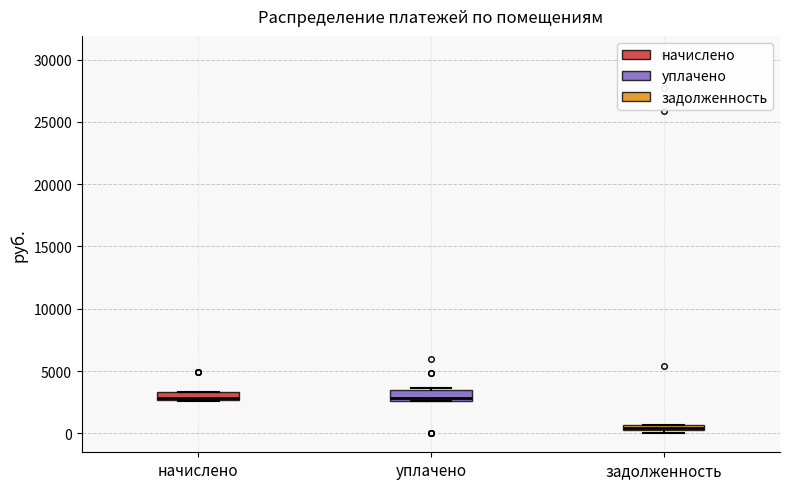

Where is the lower edge of the box for уплачено on the y-axis? The values are not printed on the chart, so give them approximately, as read against the axis.

2500